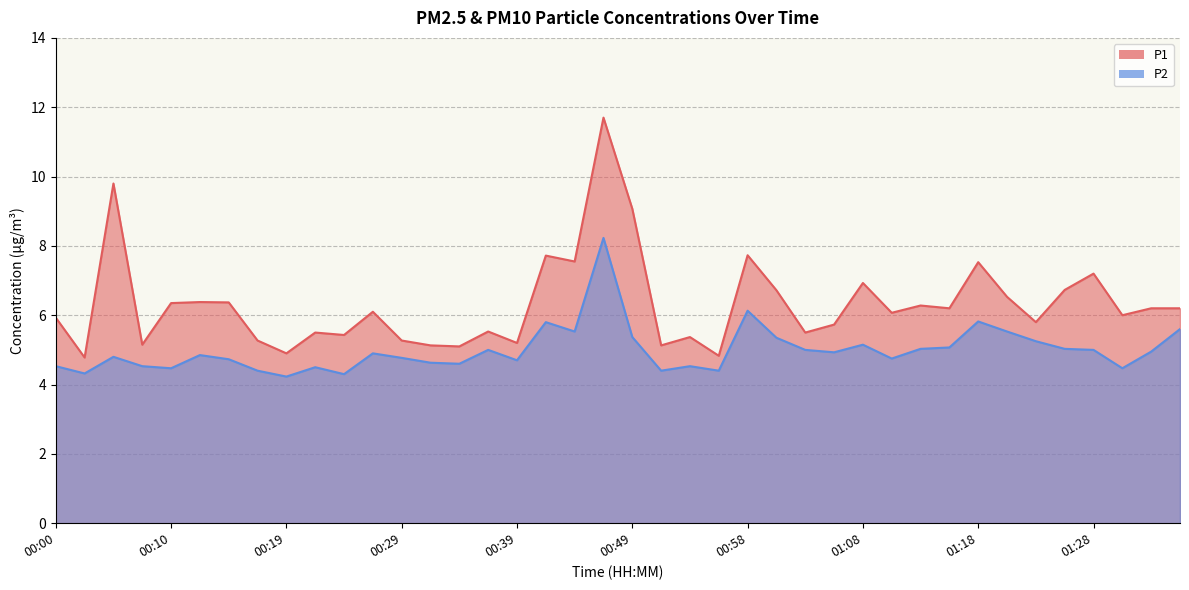

What is the sum of all P1 values?

252.9